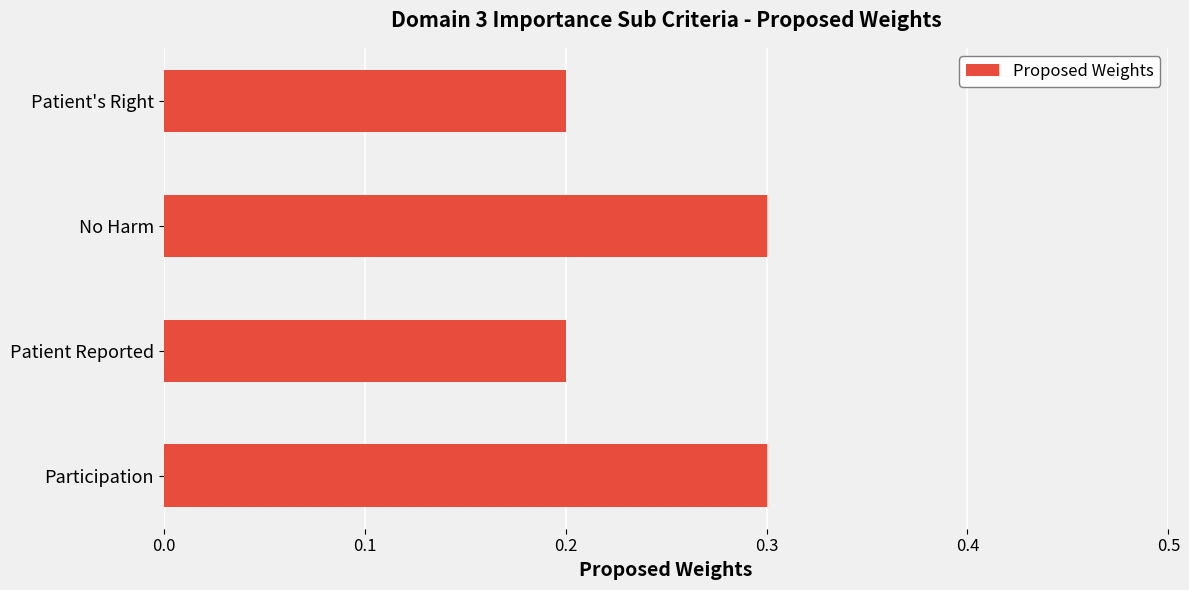

Are the bars grouped side by side (vs. stacked)?

No